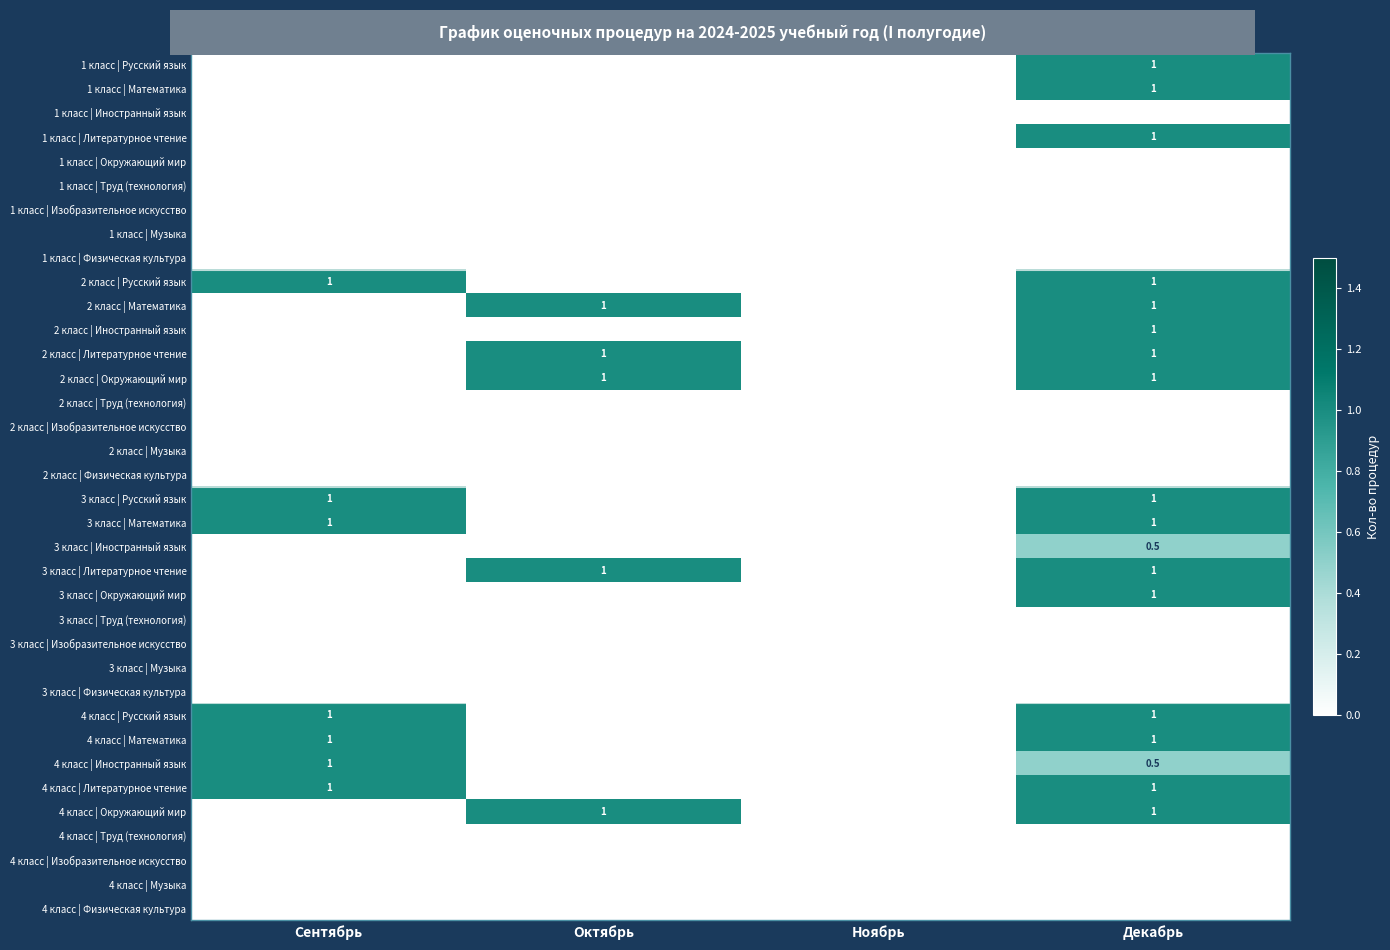

Which label corresponds to the smallest value in the chart?

Сентябрь